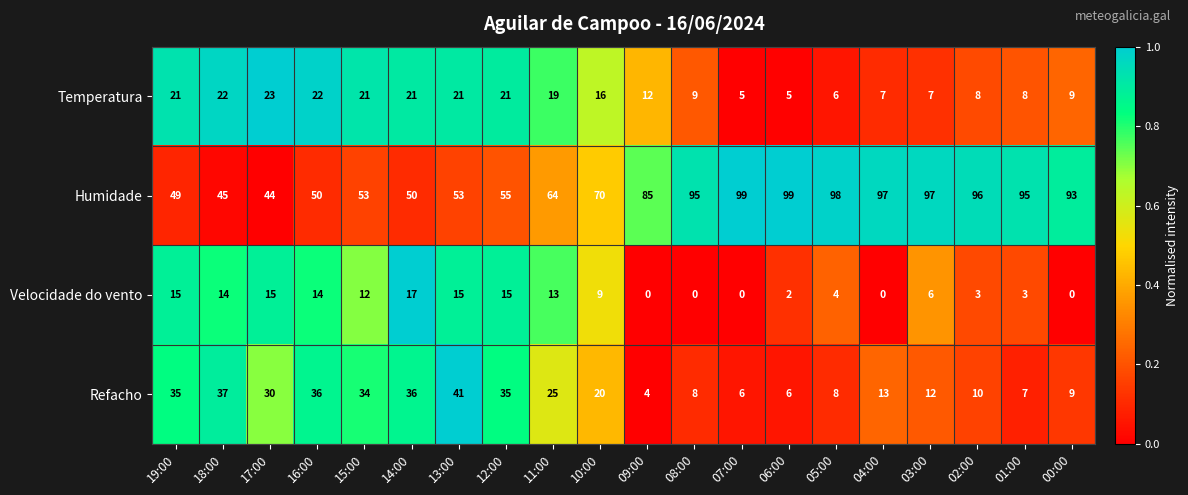

What is the spread (max minus min) of values at 04:00?

97